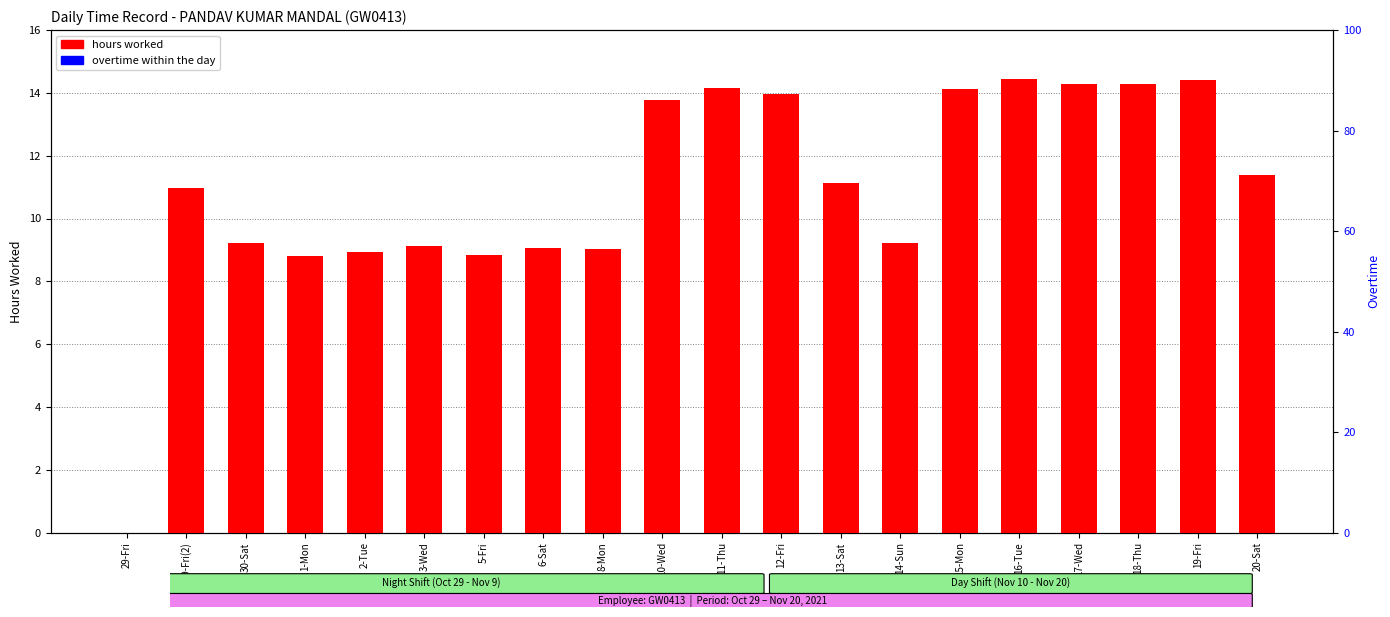

Which series has the widest spread of values?

hours worked